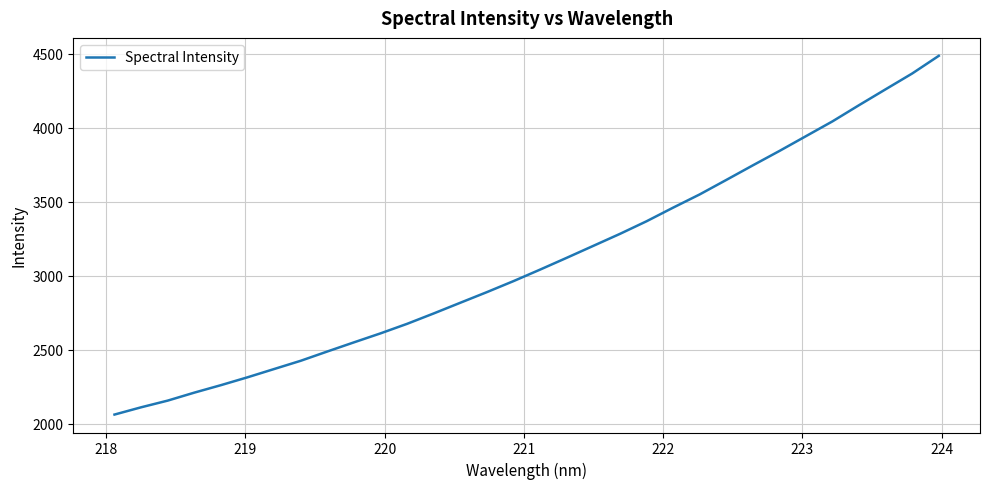

How many lines are shown in the chart?

1